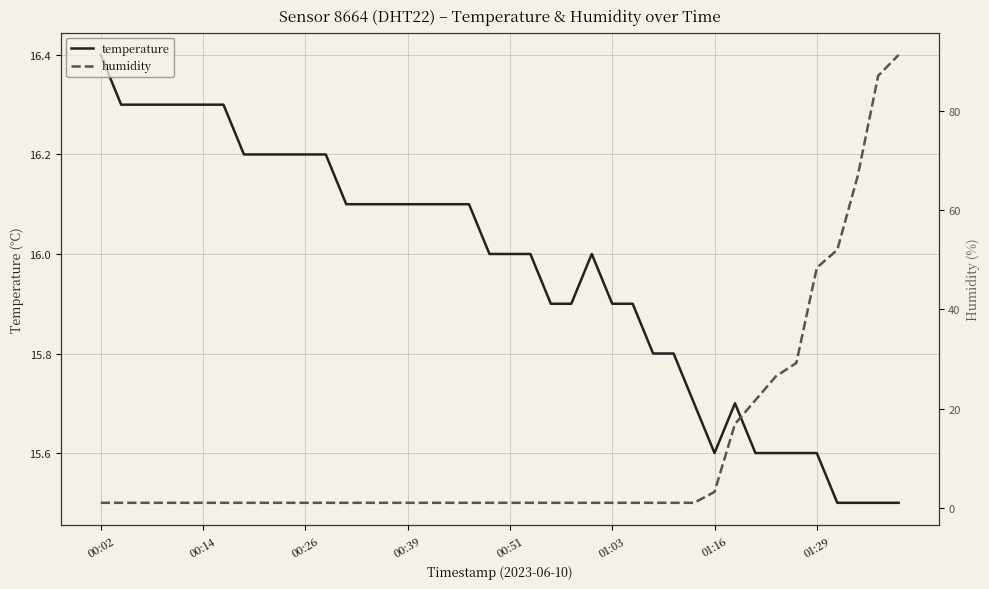

What is the sum of all temperature values?

638.5